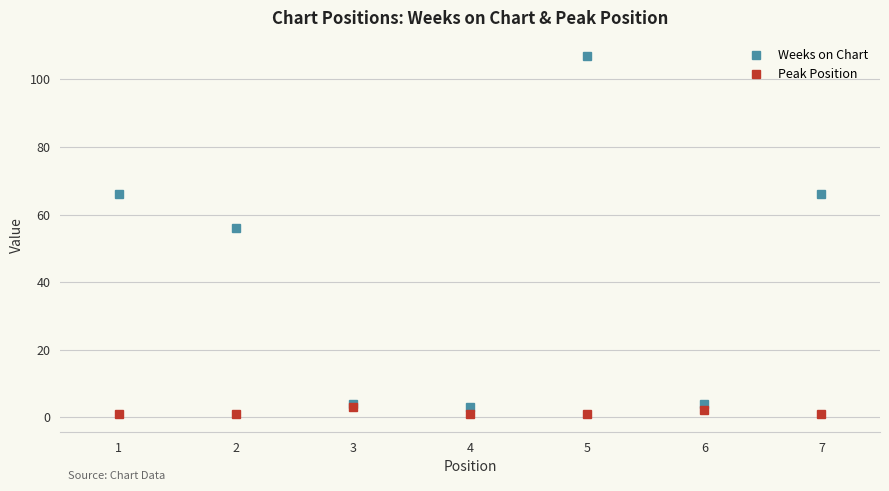

True or false: Weeks on Chart has more than 0 interior local peaks.

True